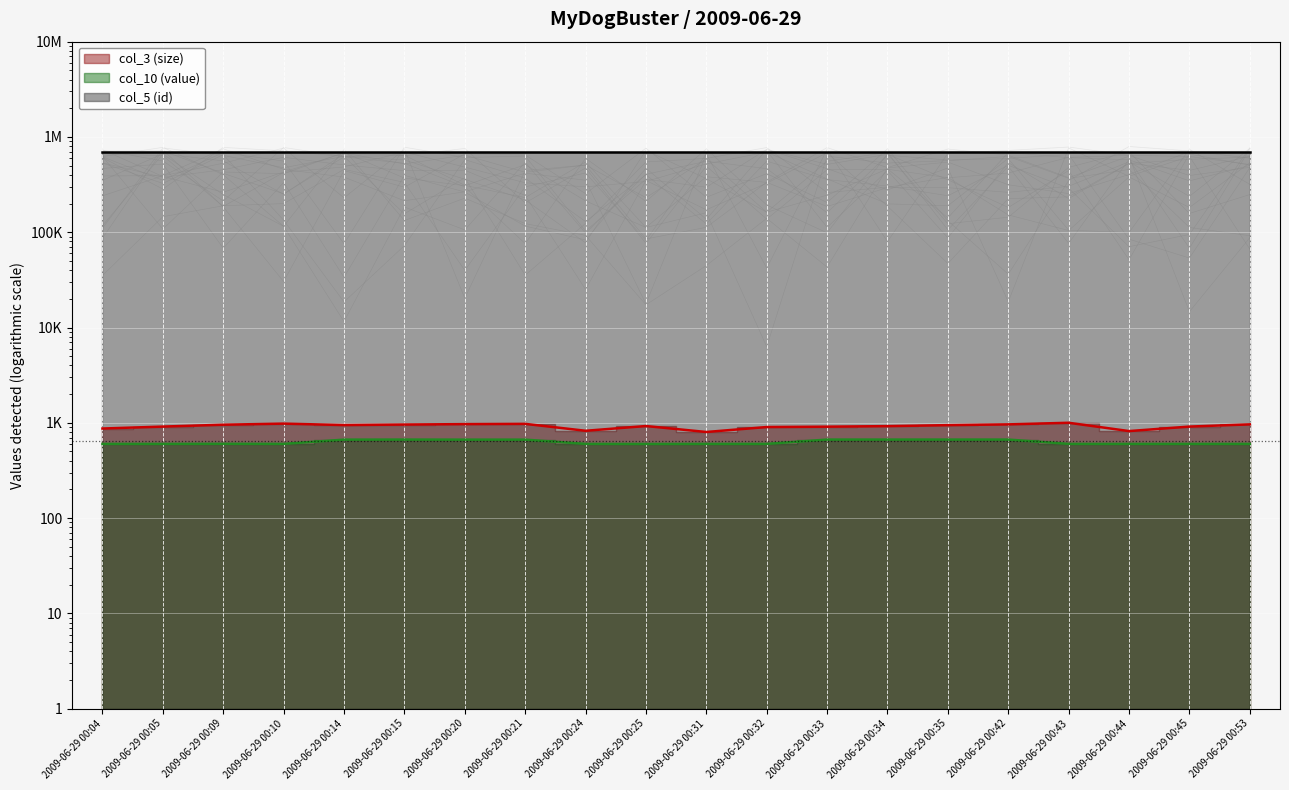

True or false: col_10 (value) (line) and col_5 (id) (line) cross at least once.

False